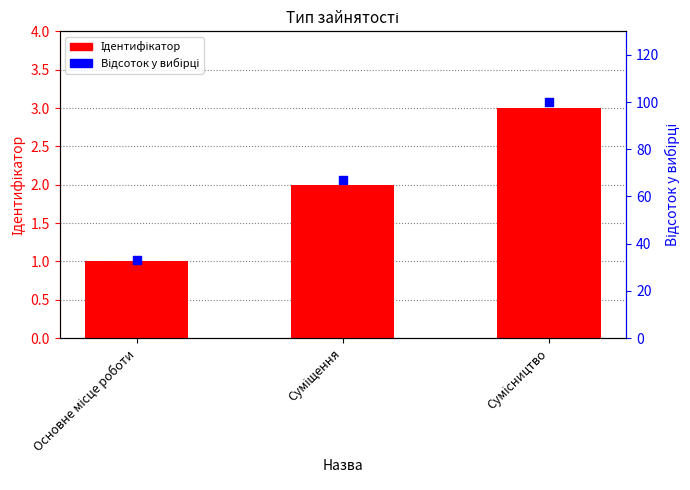

Which series has the largest Y range (max minus min)?

Відсоток у вибірці